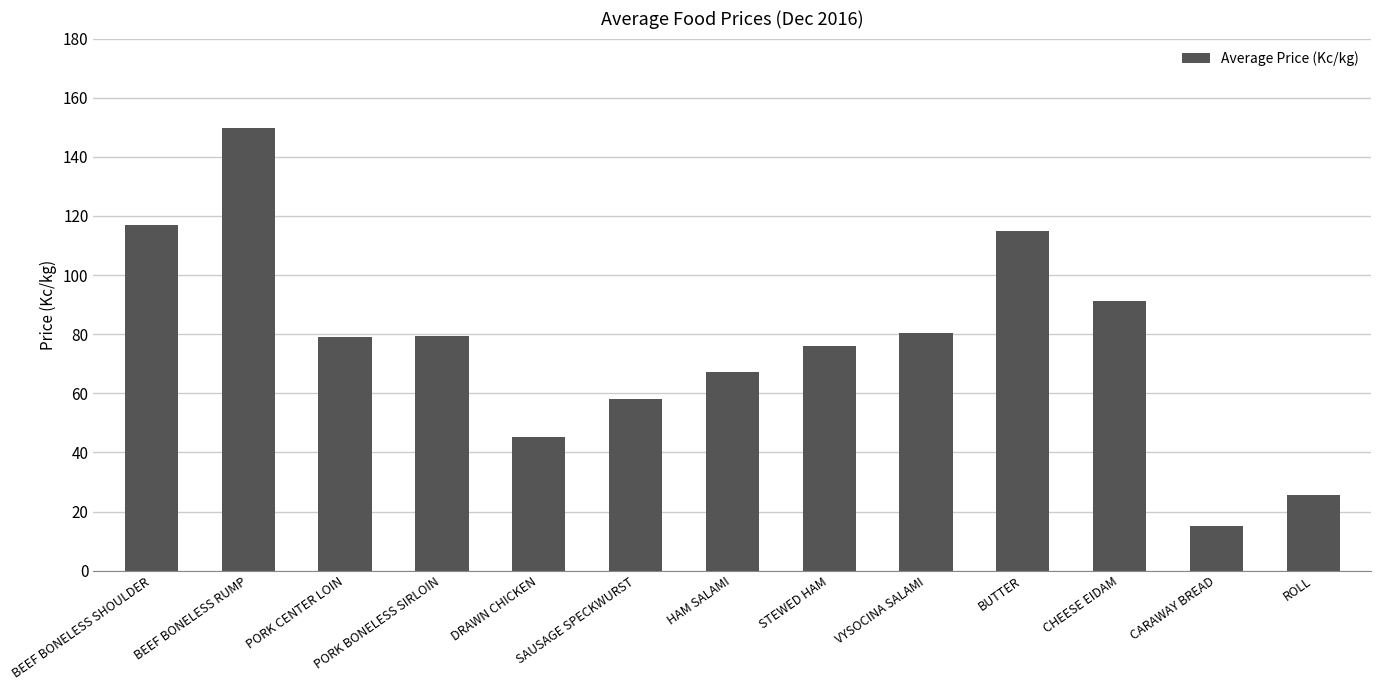

Which has a higher value, BEEF BONELESS RUMP or ROLL?

BEEF BONELESS RUMP